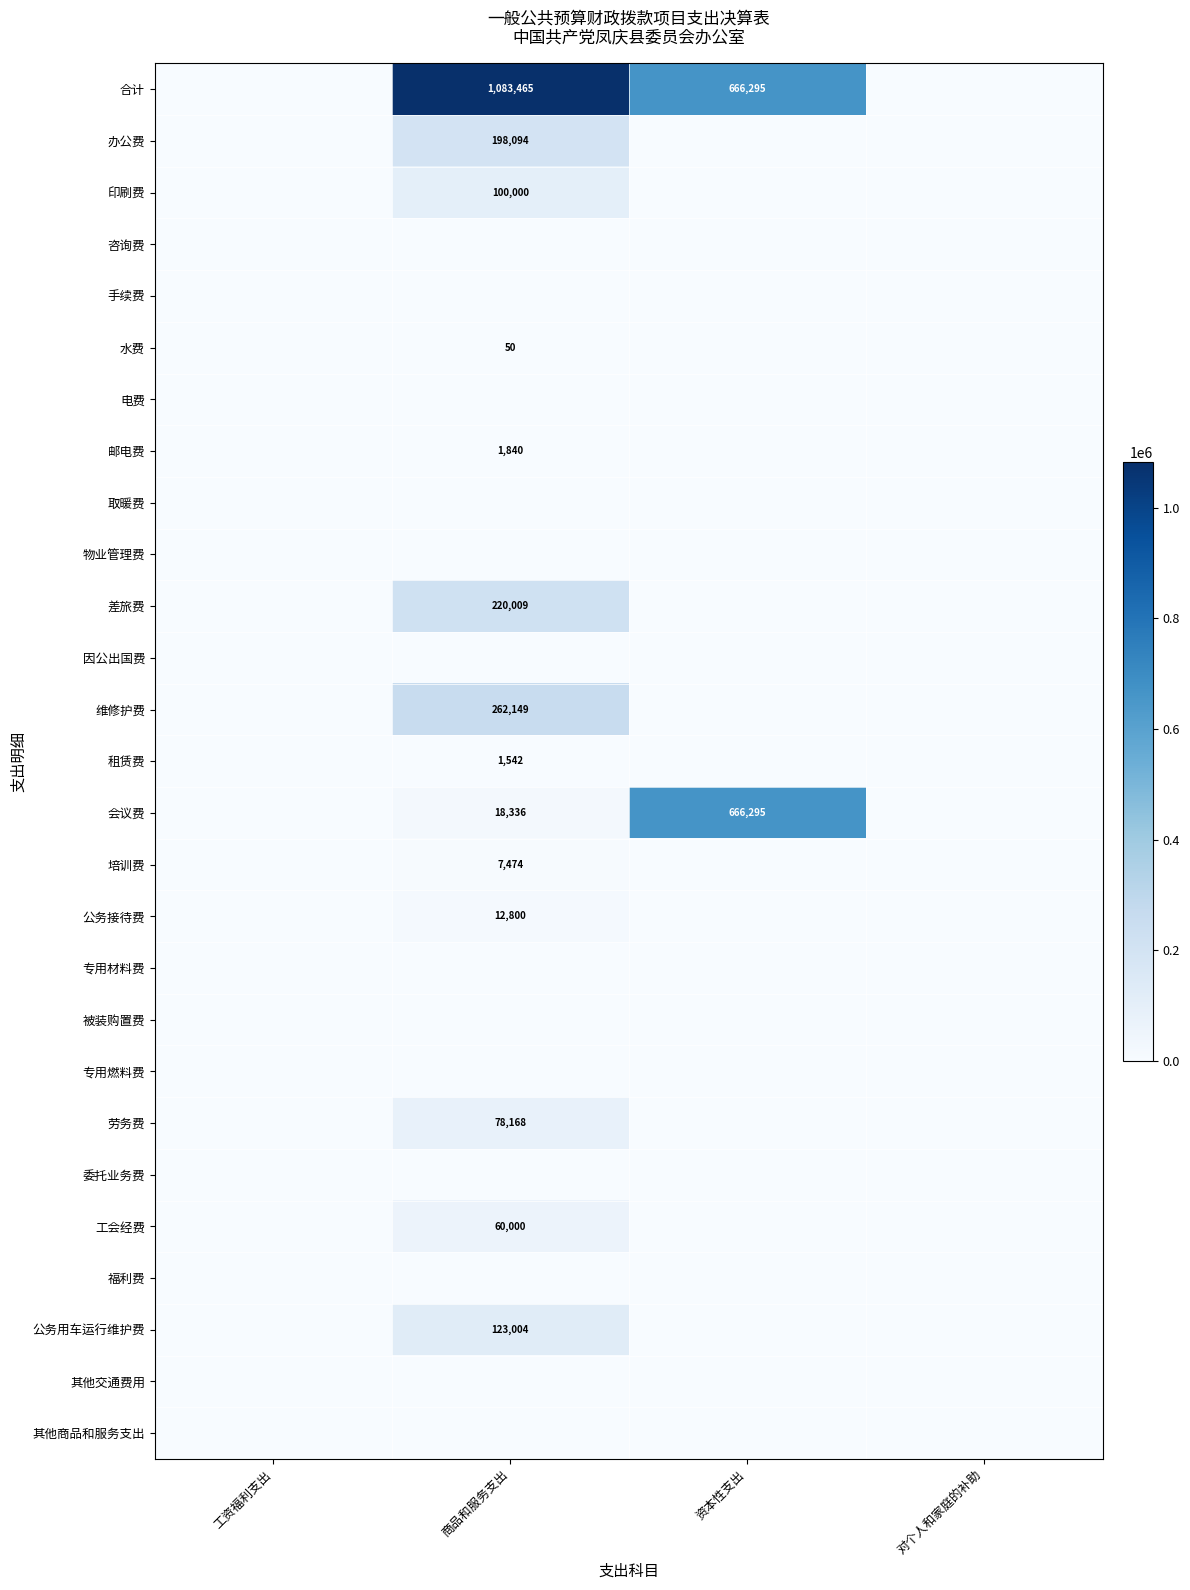

The value of 合计 at 对个人和家庭的补助 is -601991.5. True or false?

False